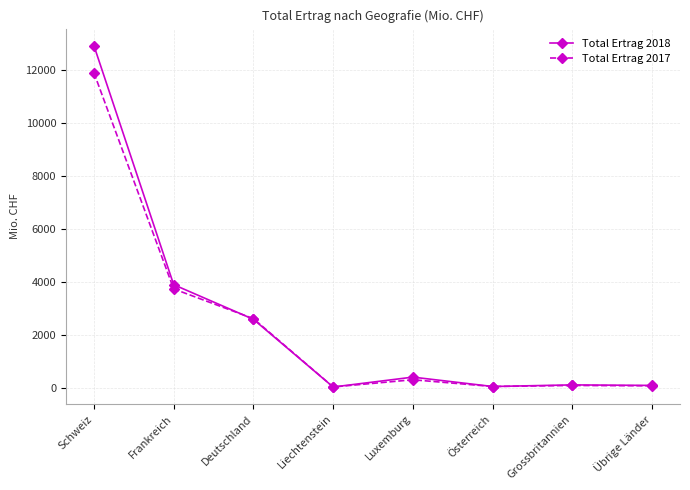

Which category has the highest value across all series?

Schweiz